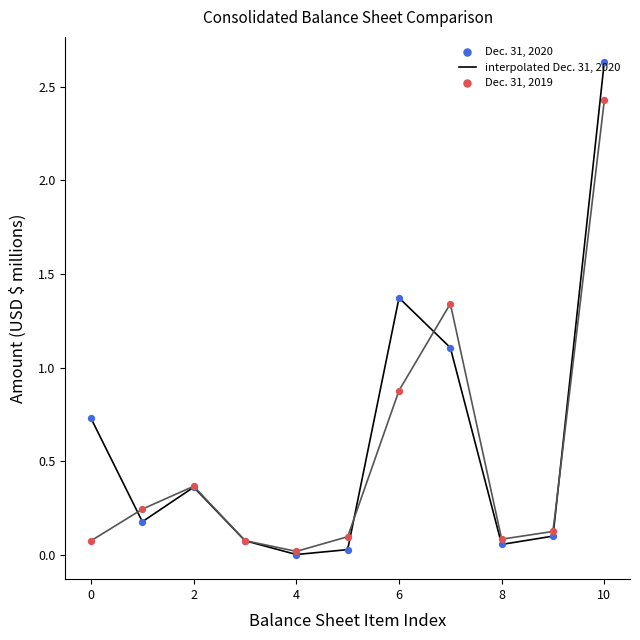

At how many categories does at least one series exceed 2?

1